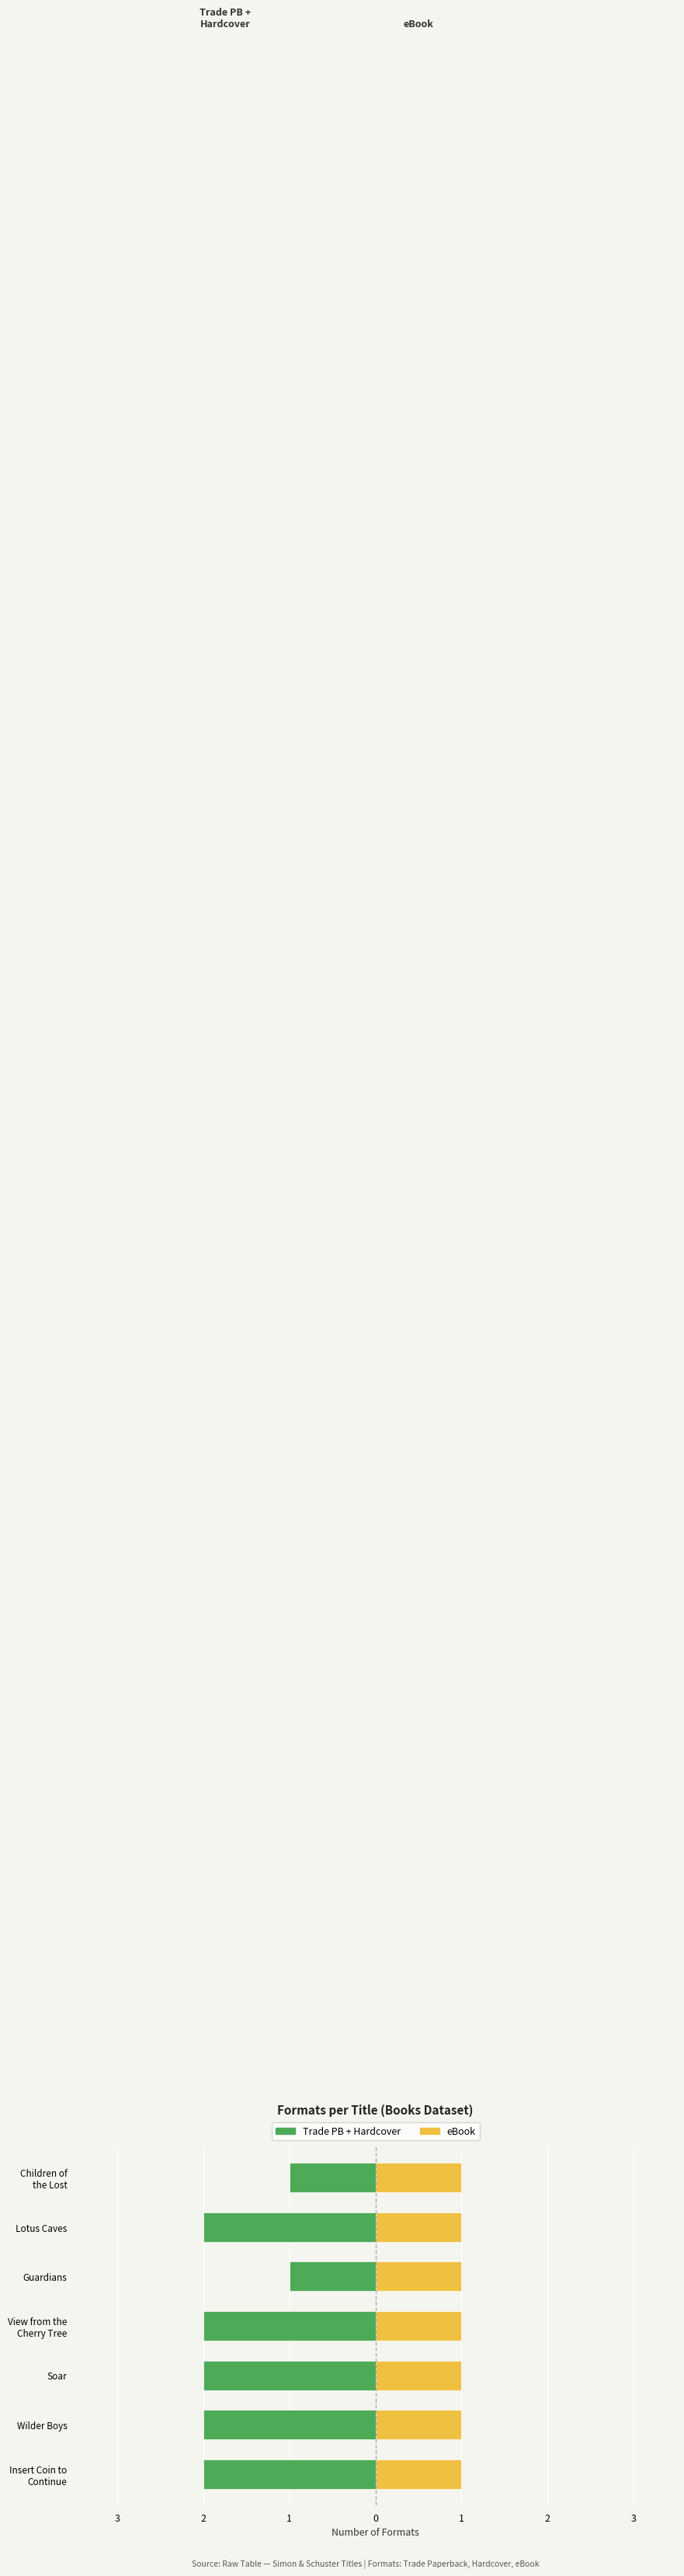

How many bars are there in each group?

2